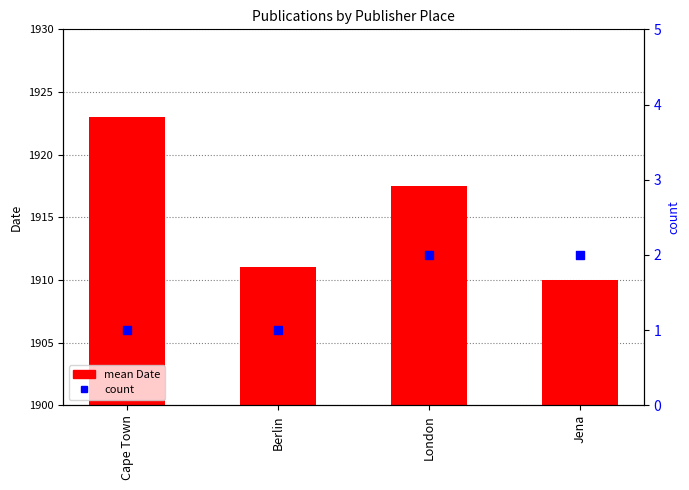

Is the value of count at Cape Town greater than the value of mean Date at London?

No